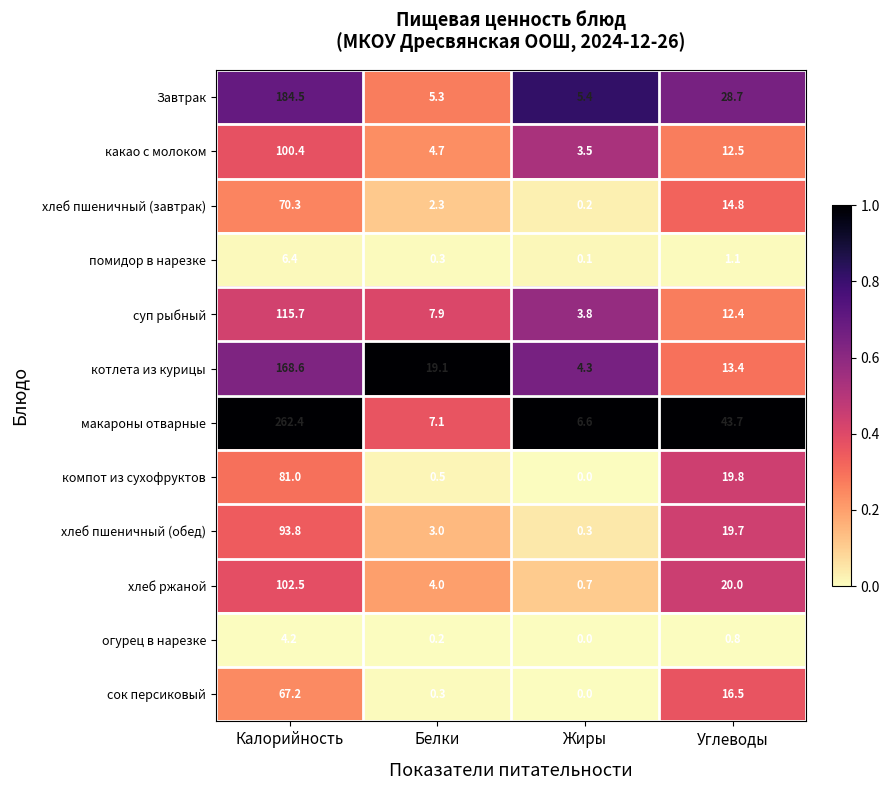

Where is сок персиковый nearest to the value 33?

Углеводы